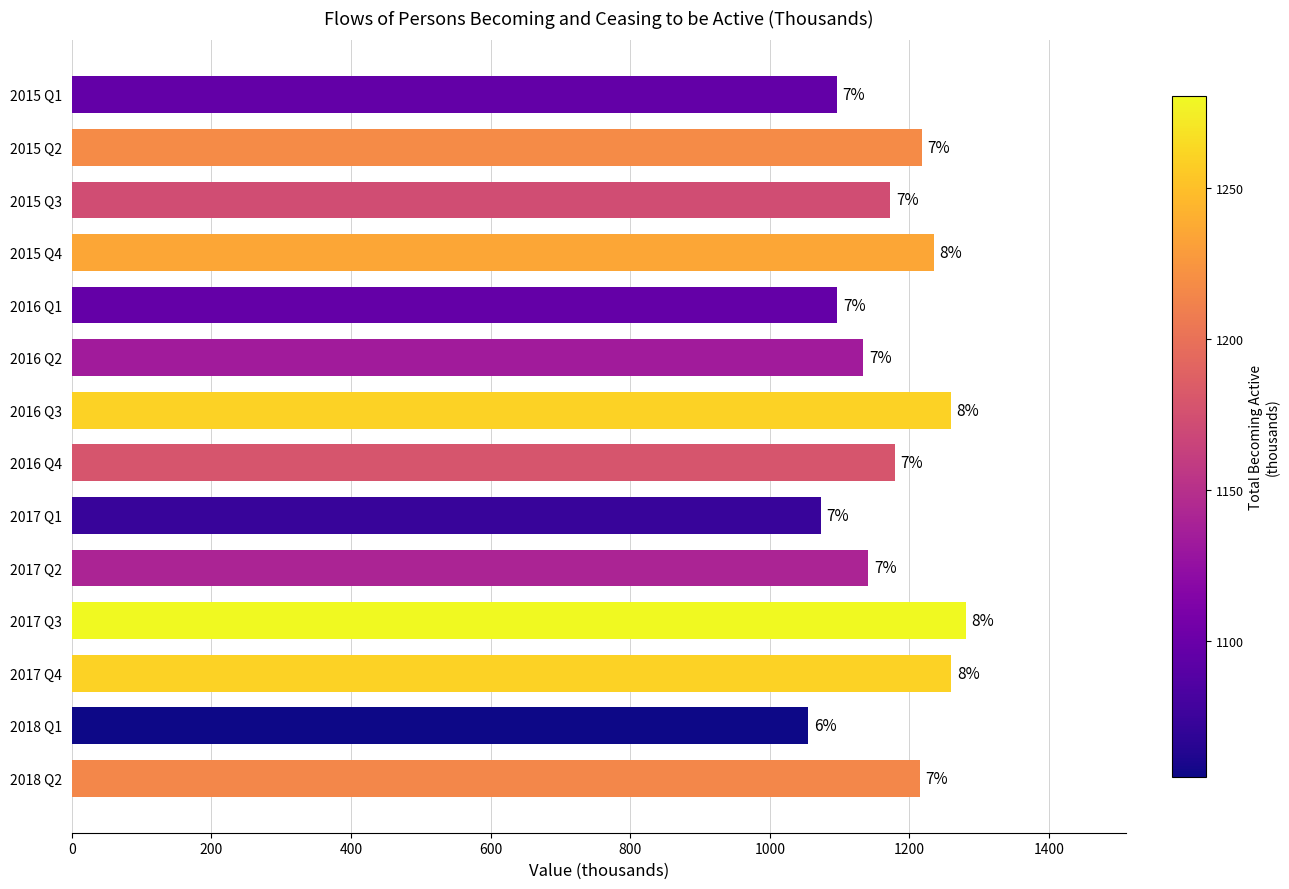

What is the maximum value shown in the chart?

1280.5